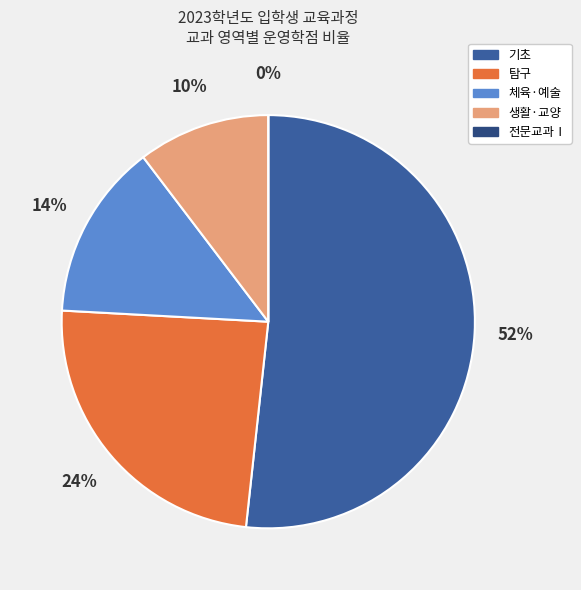

Which category has the biggest portion of the pie?

기초